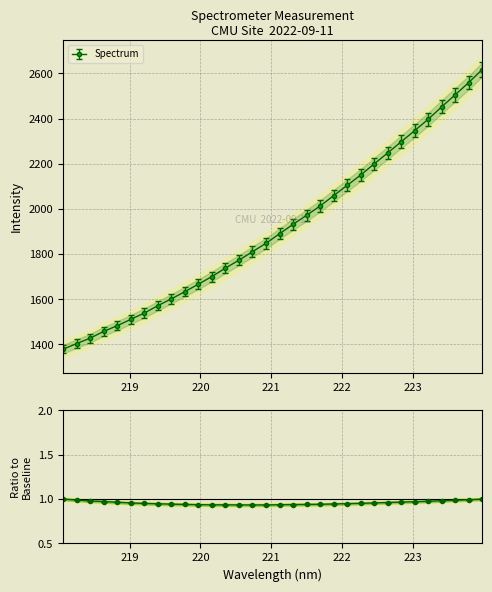

At which label is the value closest to 1997?

221.6902